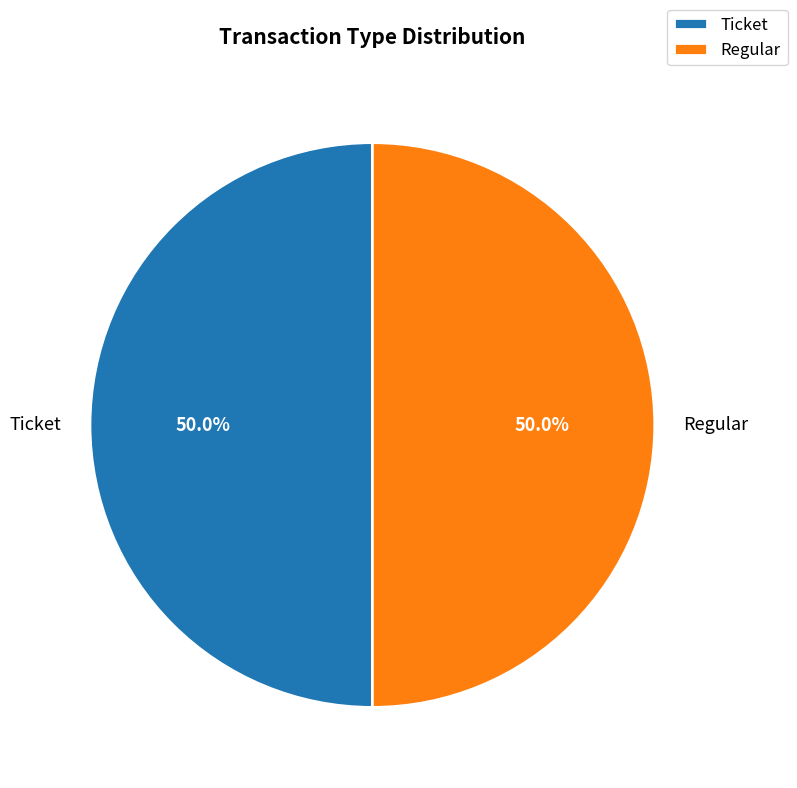

Is the sum of Ticket and Regular greater than half?

Yes